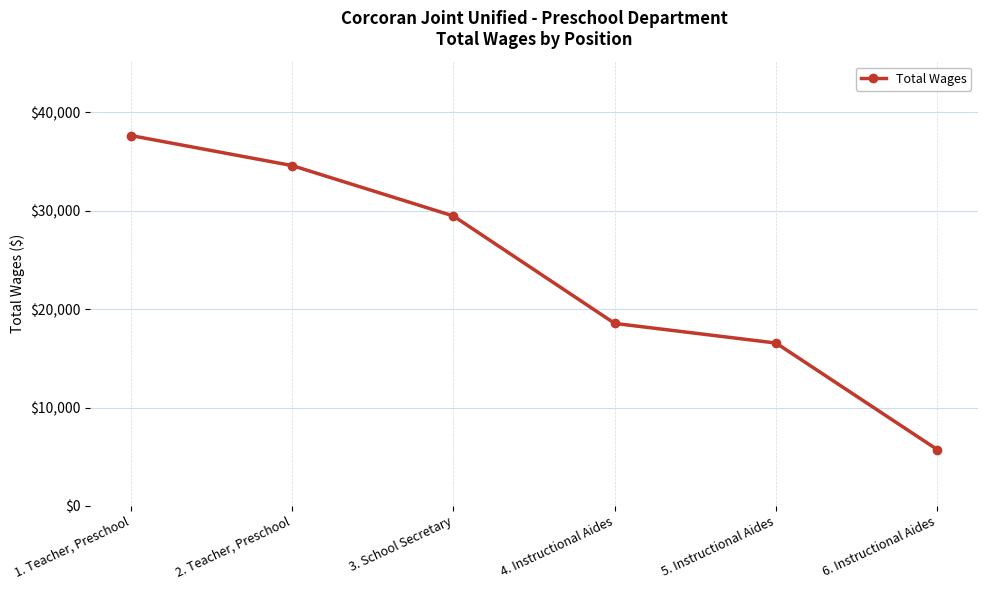

What is the change in value from 2. Teacher, Preschool to 3. School Secretary?

-5121